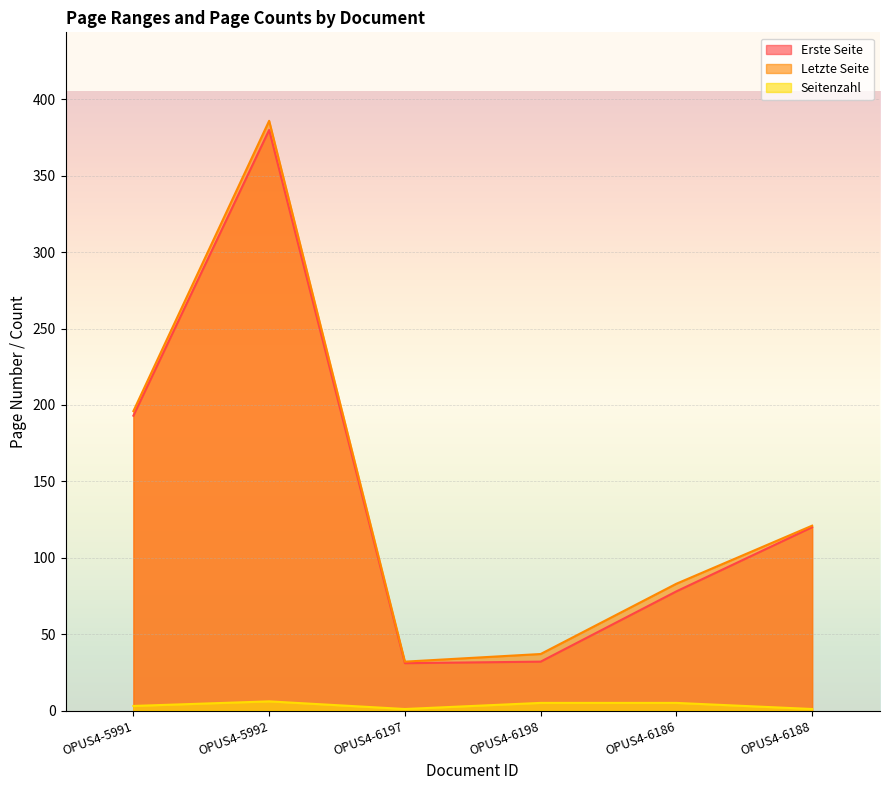

Is it true that Letzte Seite equals 32 at OPUS4-6186?

False